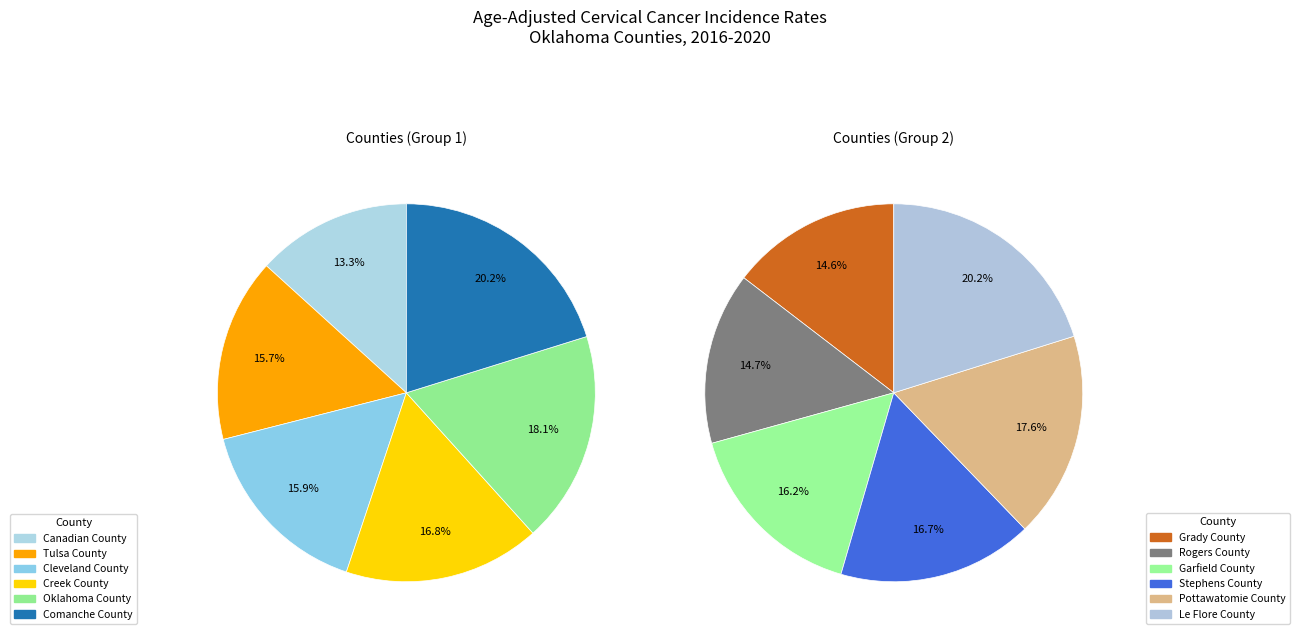

How many slices are in this pie chart?

12